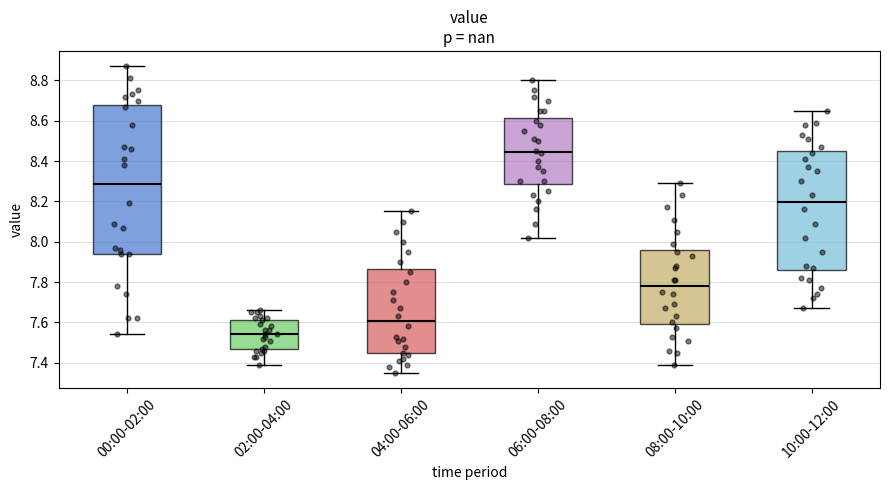

Reading left to right, transcribe this box plot: for each box, give where its median line is, the range the box spans, and where its two whiskers end, as read against the y-axis. The values are not printed on the chart, so give them approximately, as read against the axis.

00:00-02:00: median 8.28, box 7.94 to 8.68, whiskers 7.54 to 8.88
02:00-04:00: median 7.54, box 7.46 to 7.62, whiskers 7.40 to 7.66
04:00-06:00: median 7.60, box 7.44 to 7.86, whiskers 7.36 to 8.16
06:00-08:00: median 8.44, box 8.28 to 8.62, whiskers 8.02 to 8.80
08:00-10:00: median 7.78, box 7.60 to 7.96, whiskers 7.40 to 8.30
10:00-12:00: median 8.20, box 7.86 to 8.44, whiskers 7.68 to 8.66